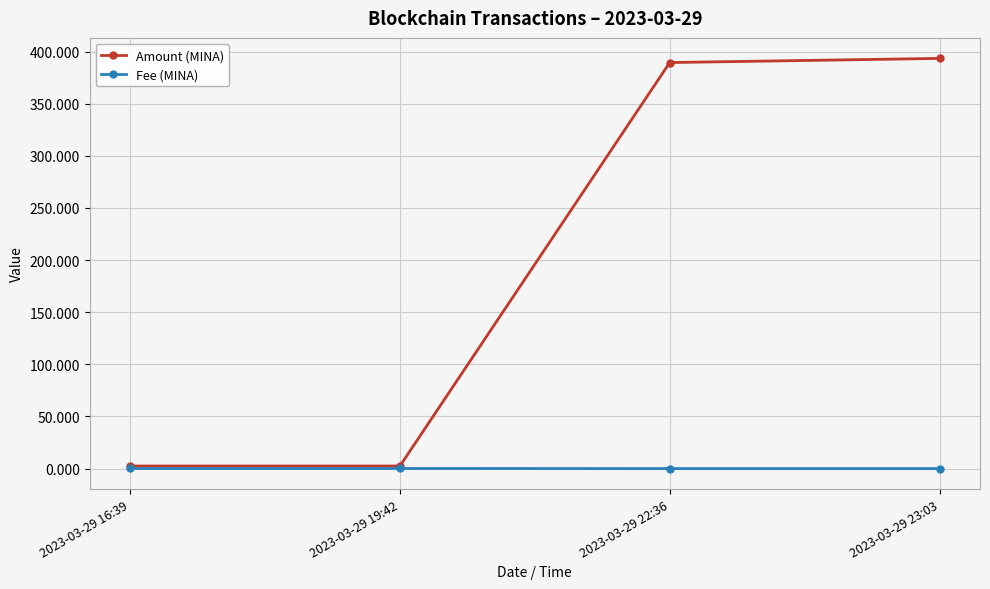

What are all the series names shown in the legend?

Amount (MINA), Fee (MINA)